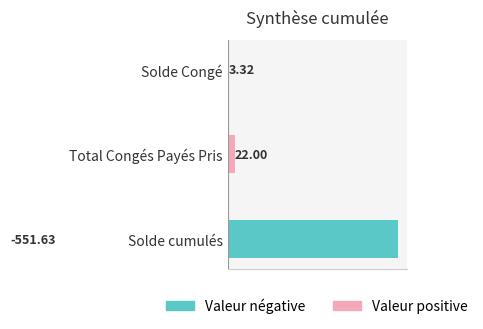

What is the value of the Valeur négative bar at the 1st from the left?

551.6